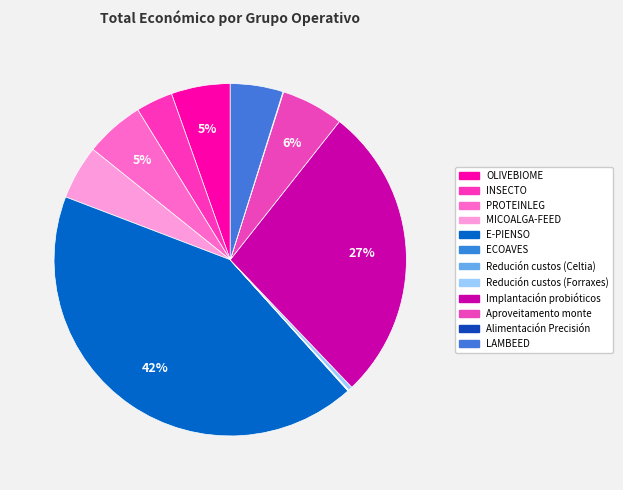

Does INSECTO account for over 50% of the chart?

No